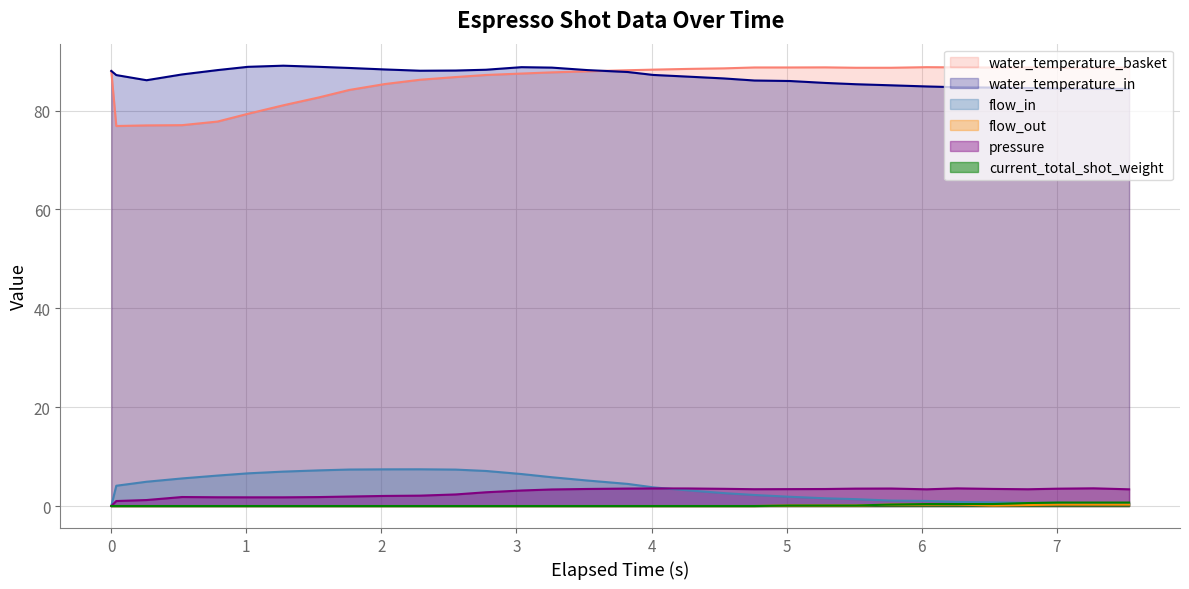

Which series has the largest range (max minus min)?

water_temperature_basket